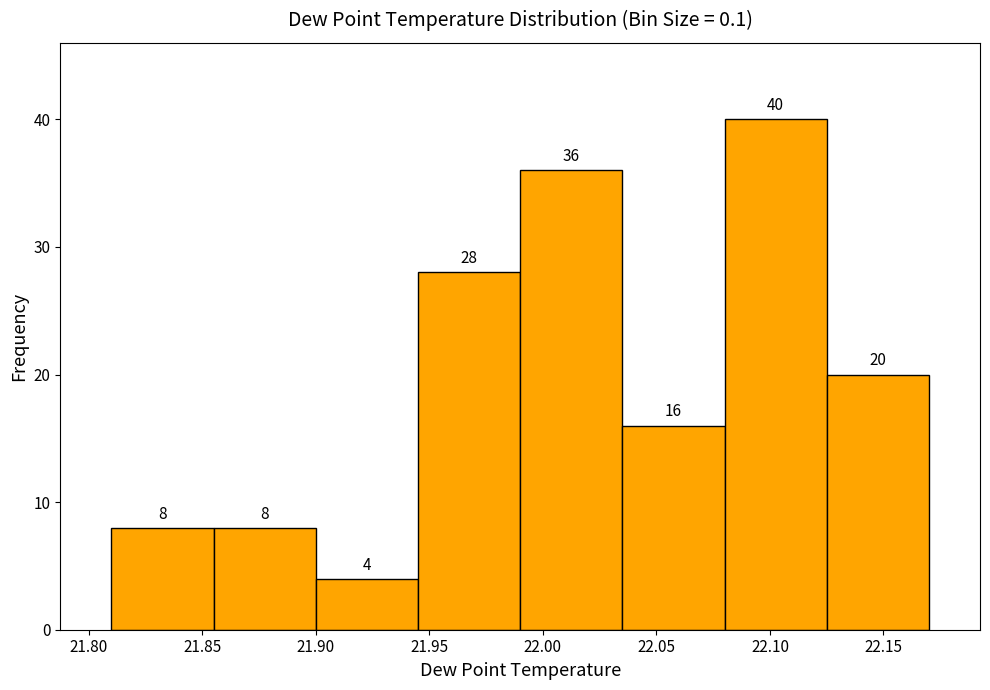

Reading left to right, list every bar in this chart as the range it spans on the x-axis followed by its height.

21.810 to 21.855: 8
21.855 to 21.900: 8
21.900 to 21.945: 4
21.945 to 21.990: 28
21.990 to 22.035: 36
22.035 to 22.080: 16
22.080 to 22.125: 40
22.125 to 22.170: 20